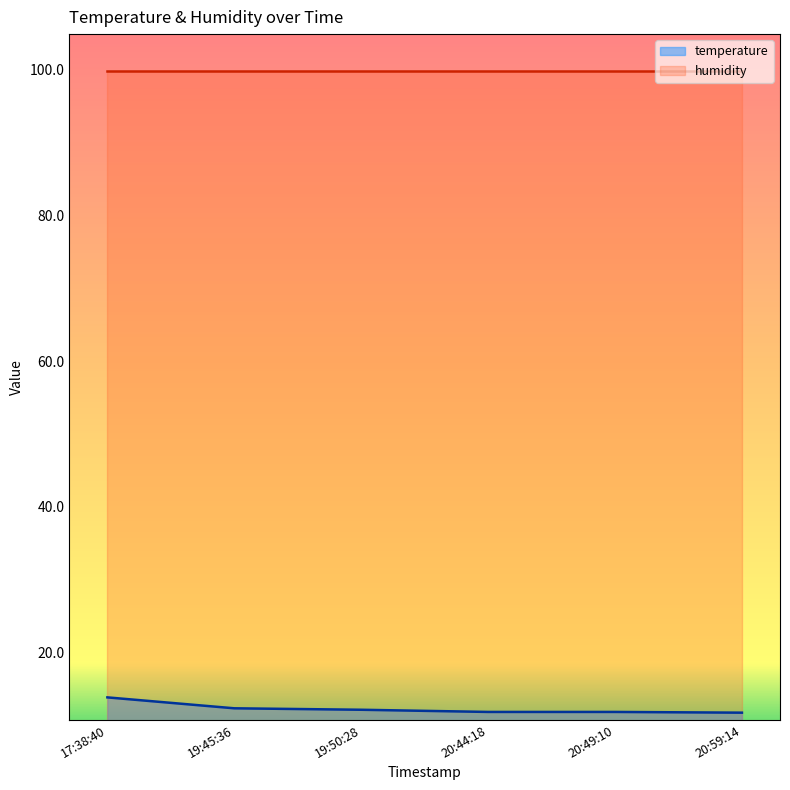

What is the difference between the highest and lowest values at 20:49:10?

88.1